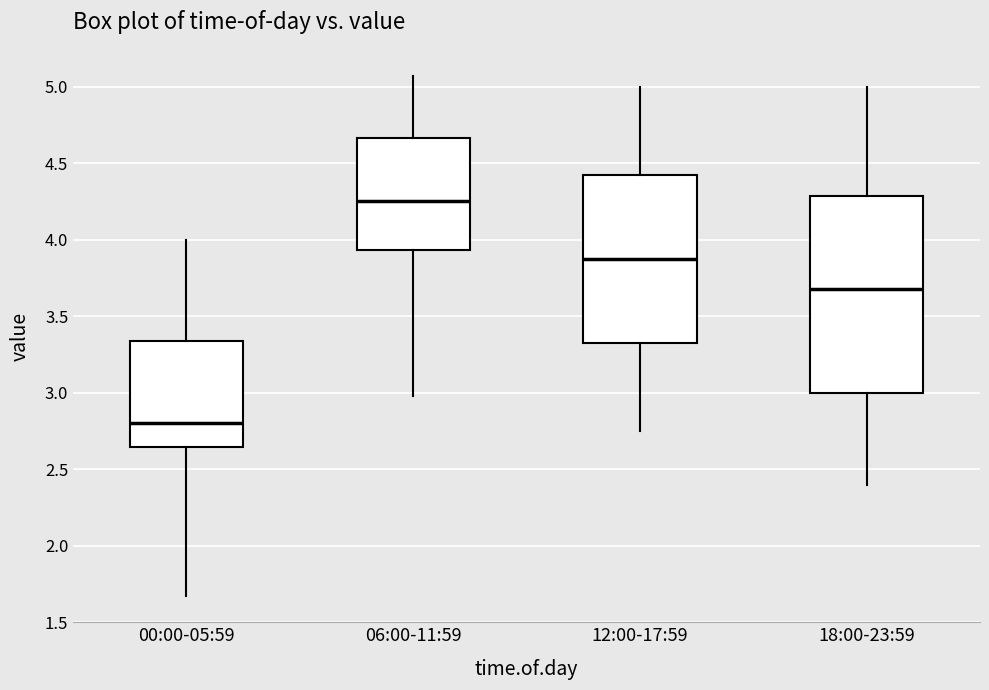

Which box is the tallest, from its lower edge to its upper edge?

18:00-23:59